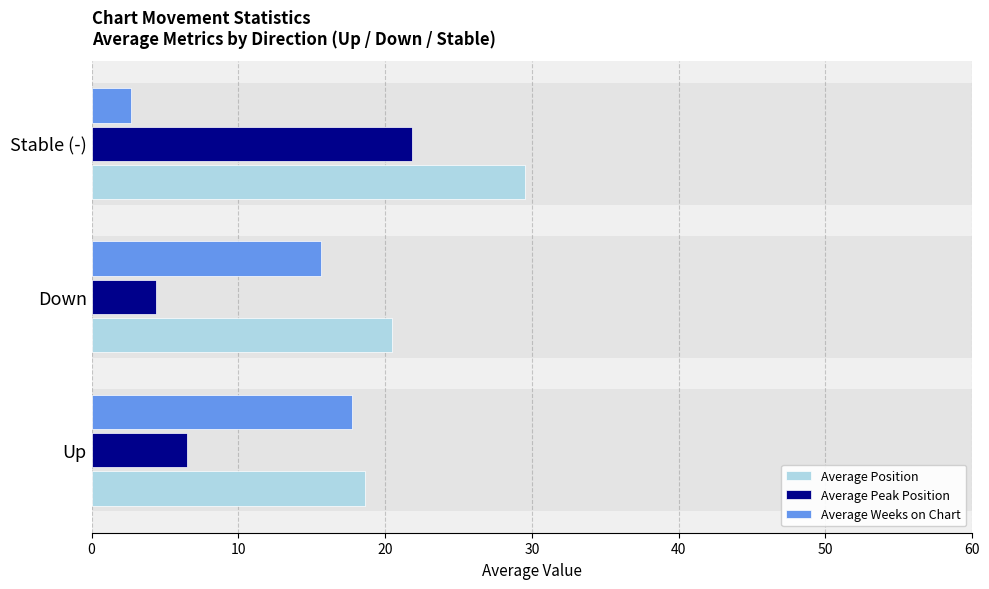

What are all the series names shown in the legend?

Average Position, Average Peak Position, Average Weeks on Chart